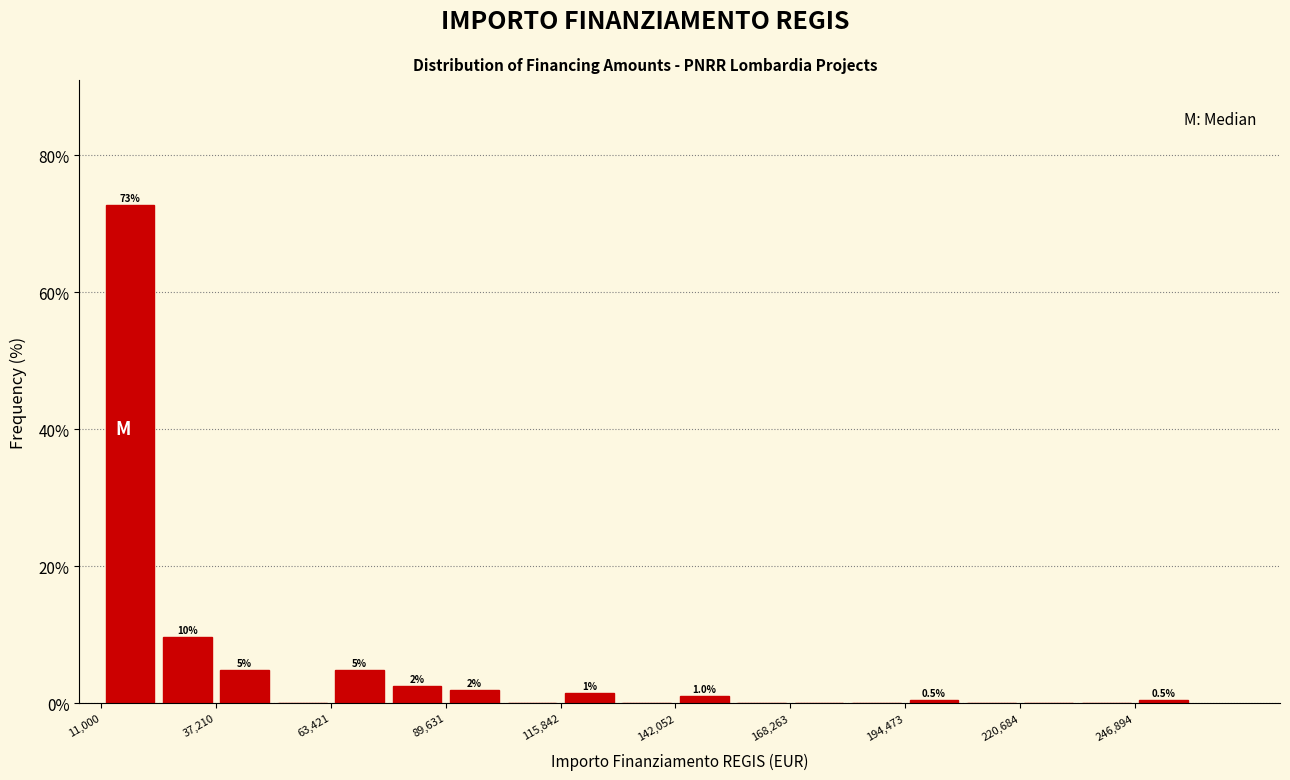

Read against the x-axis, roughly where is the centre of the tallest bar?

20000